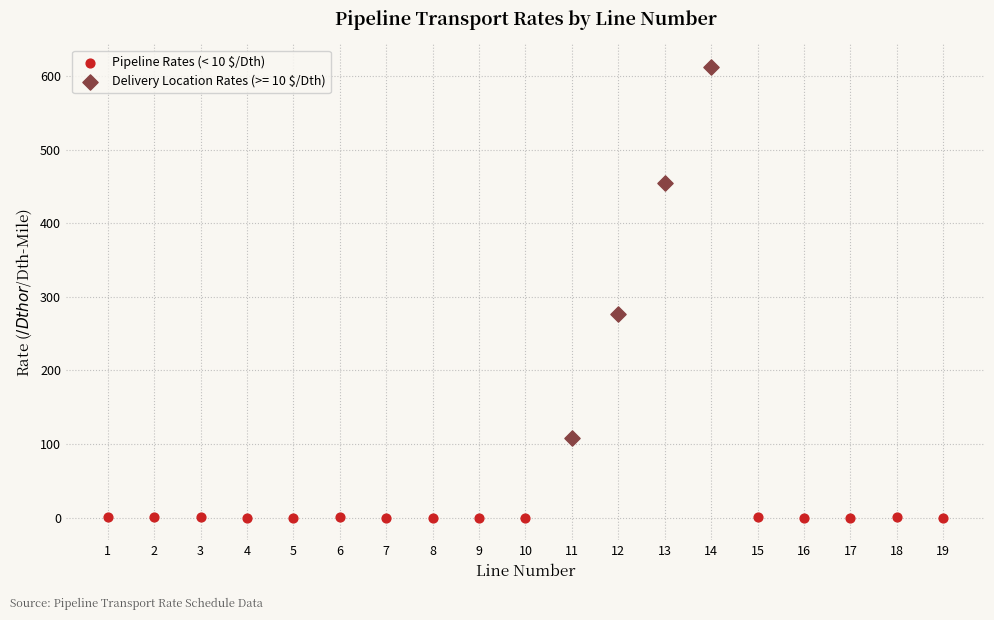

Which series has the widest spread of Y values?

Delivery Location Rates (>= 10 $/Dth)